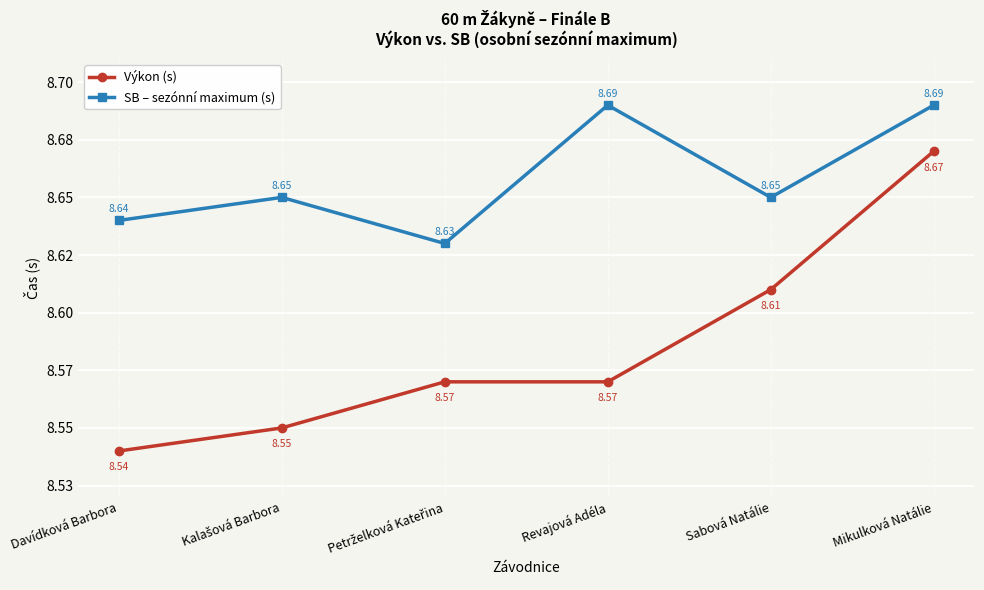

What is the average value of the Výkon (s) series?

8.6